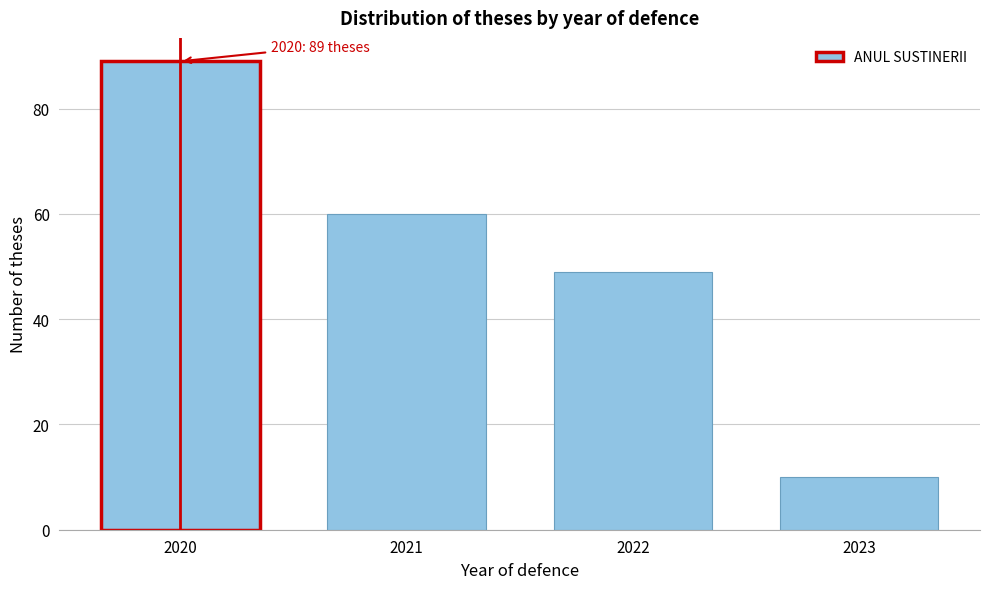

Reading left to right, list all the values displayed in this chart.

2020=89	2021=60	2022=49	2023=10